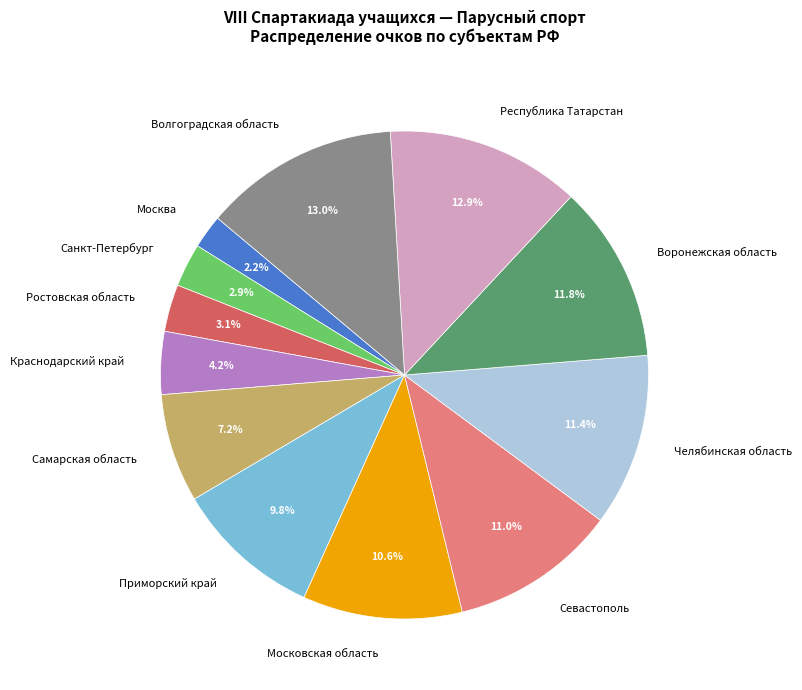

To the nearest percent, what is the combined percentage of Волгоградская область and Москва?

15%